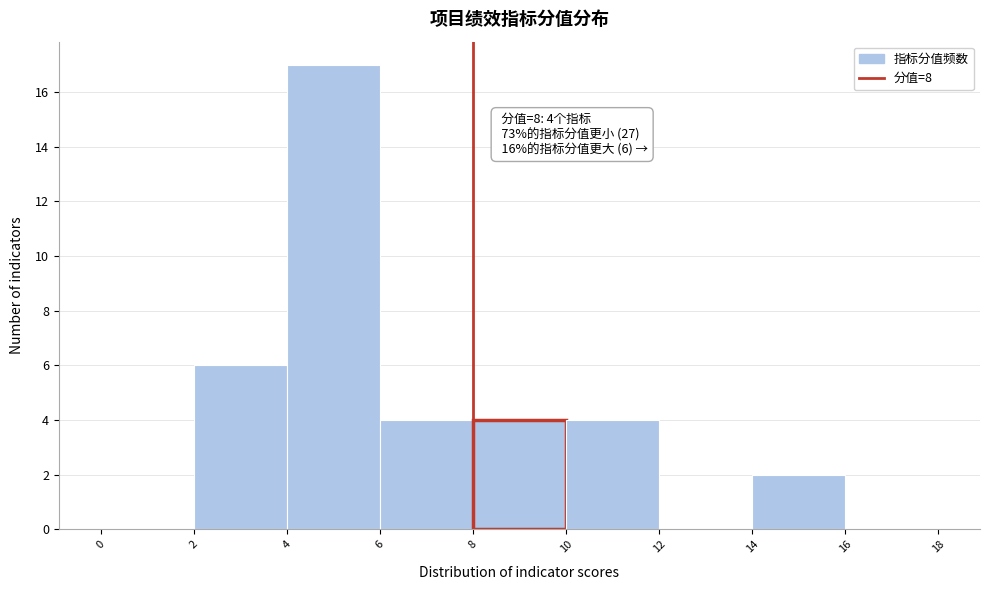

Over which range of the x-axis is the bar tallest?

4 to 6